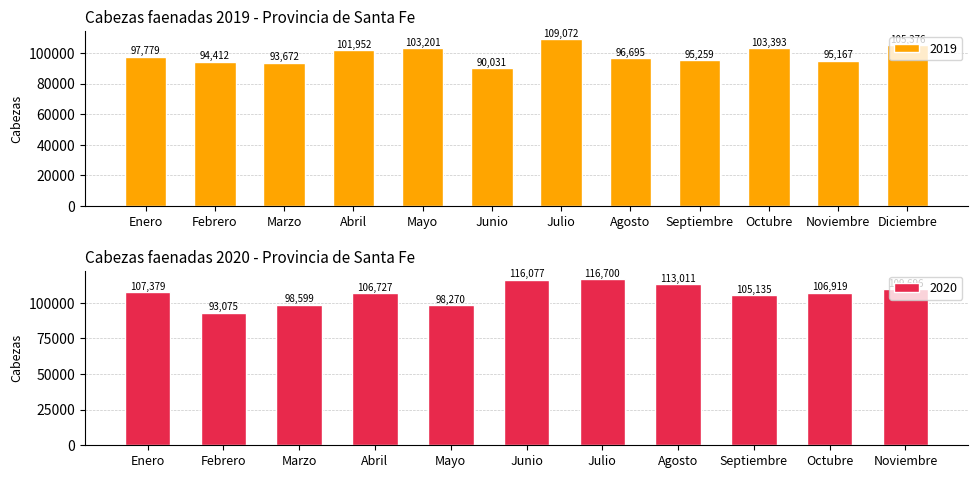

How many distinct data groups are displayed?

1